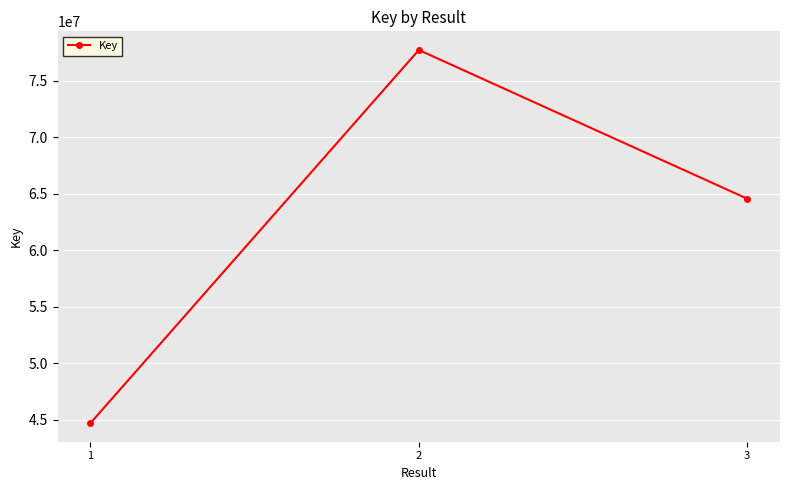

At which label is the value closest to 61211964?

3